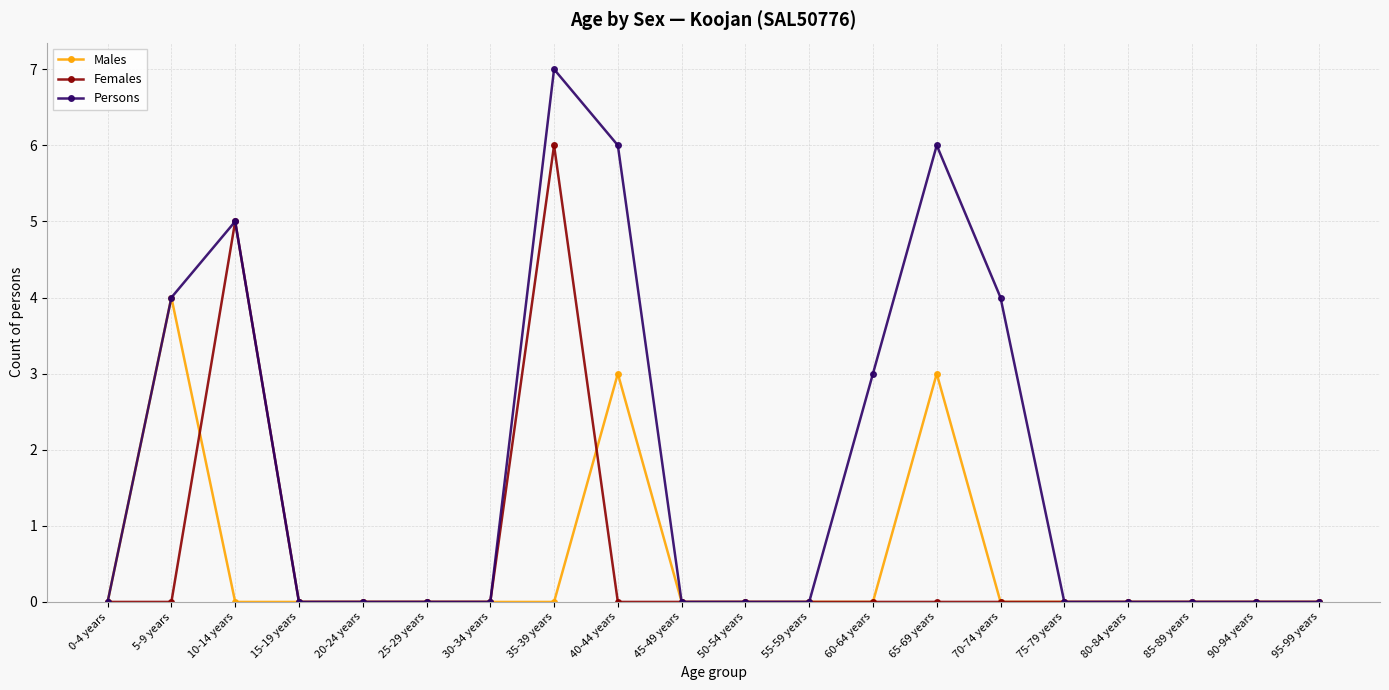

What position from the left is 70-74 years?

15